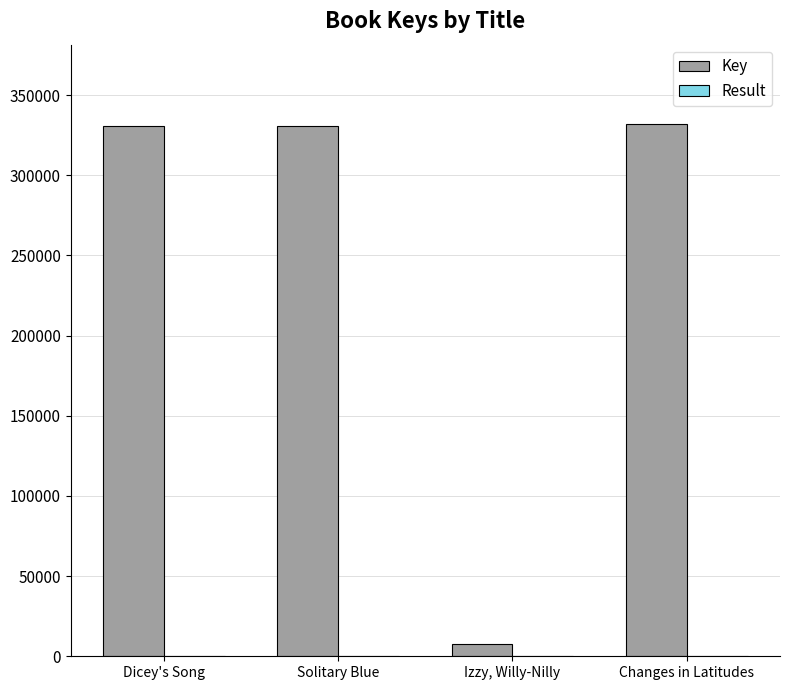

Which series has the largest total across all categories?

Key